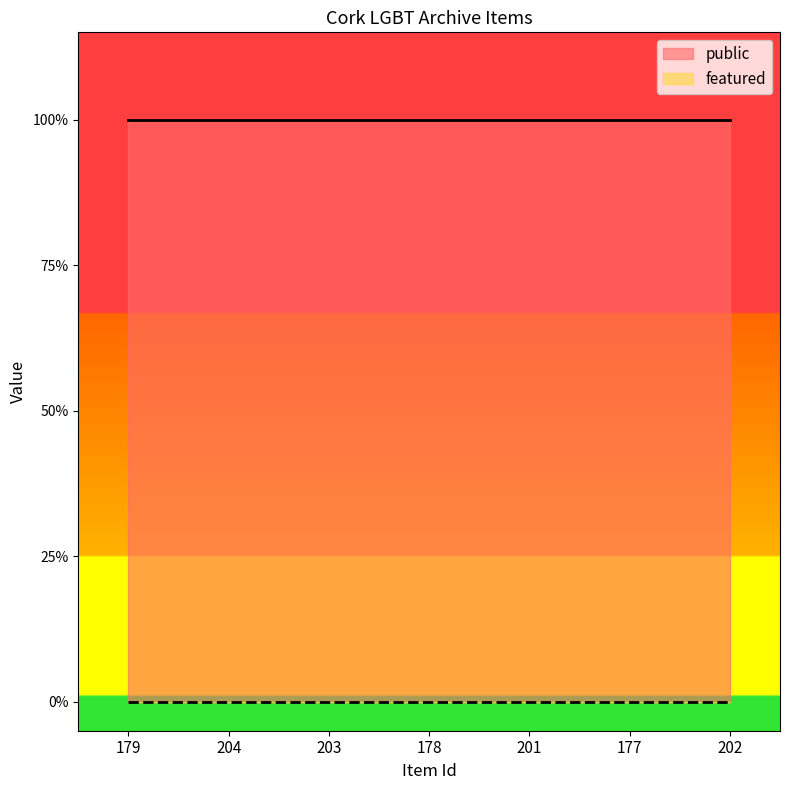

What are all the series names shown in the legend?

public, featured